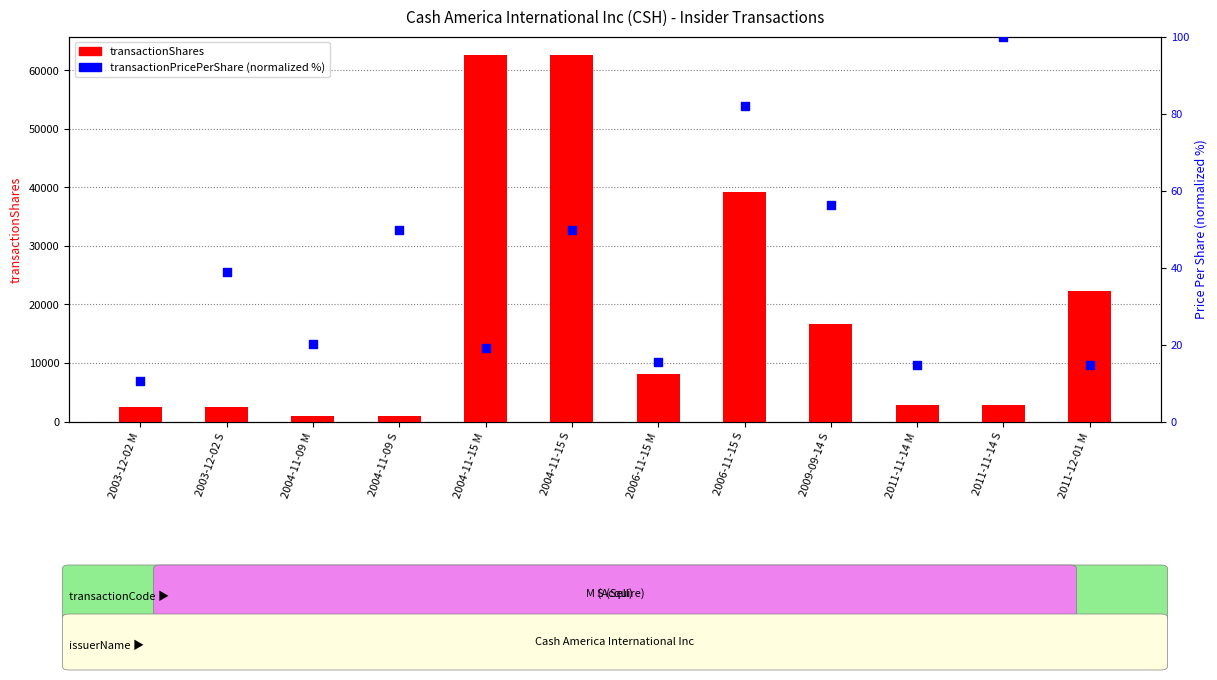

Which series reaches the minimum Y coordinate?

transactionPricePerShare (normalized)